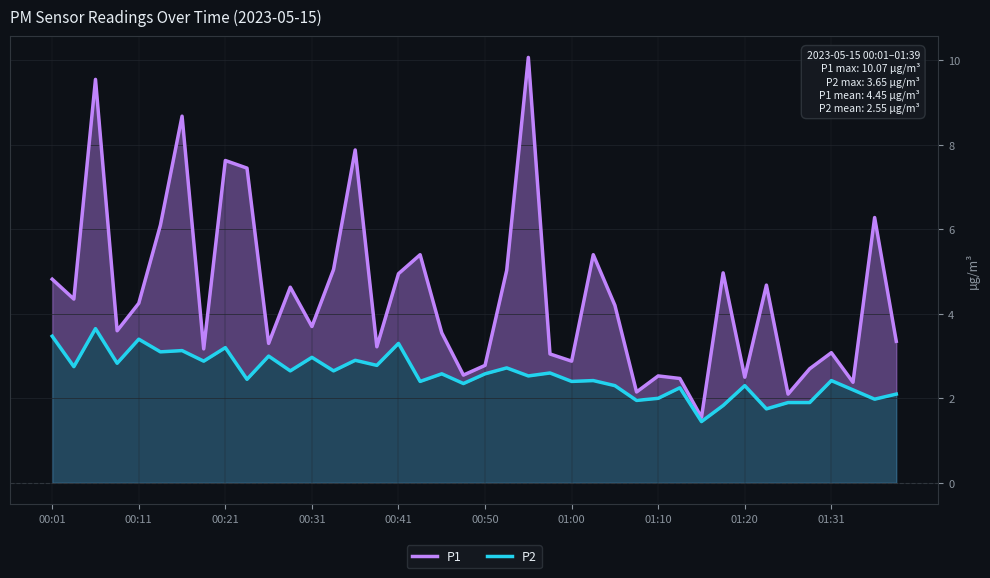

Does the chart display data point markers on the line(s)?

No